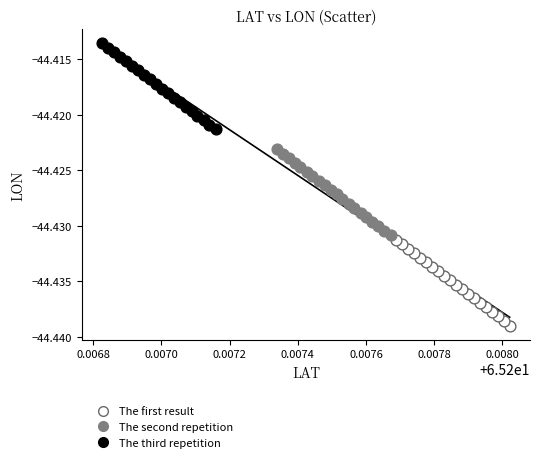

Which series contains the lowest Y value?

The first result